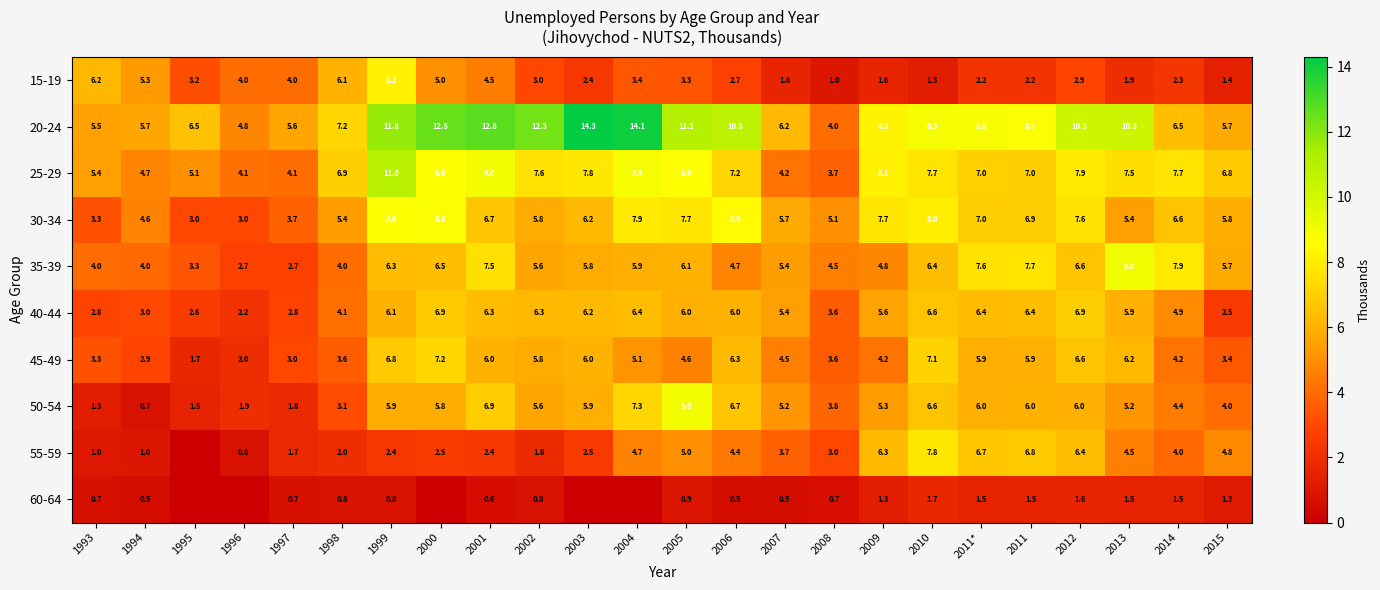

The 15-19 series shows 0.6 at 2011. True or false?

False